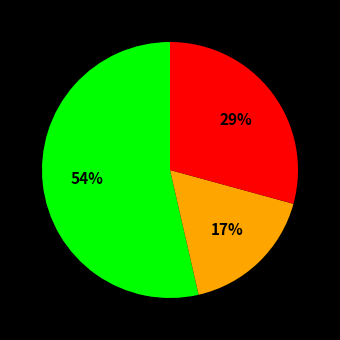

Does any single category account for the majority?

Yes